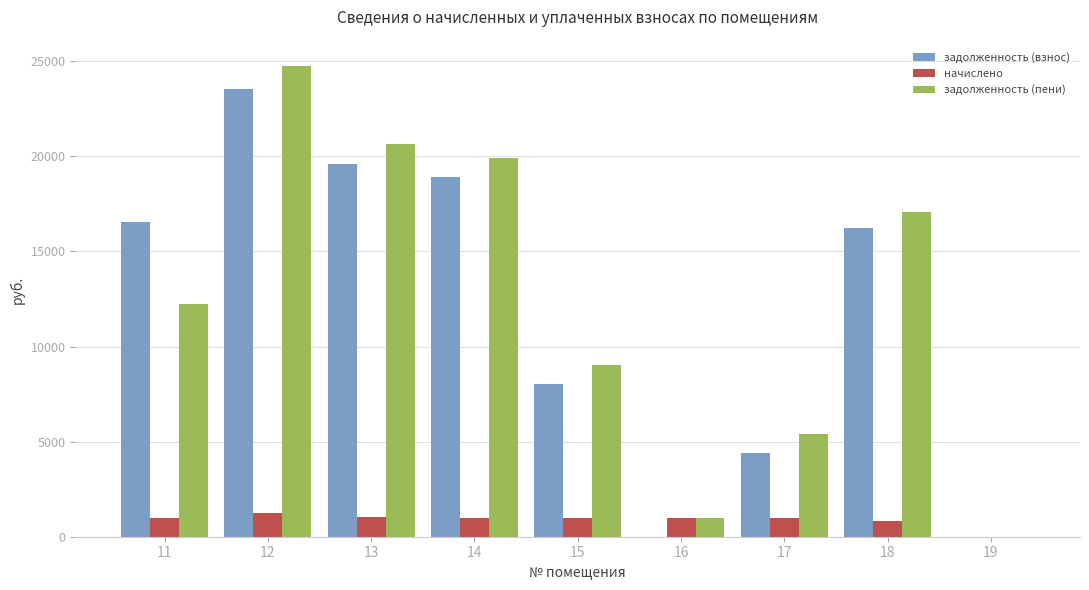

What is the greatest value displayed?

24750.0